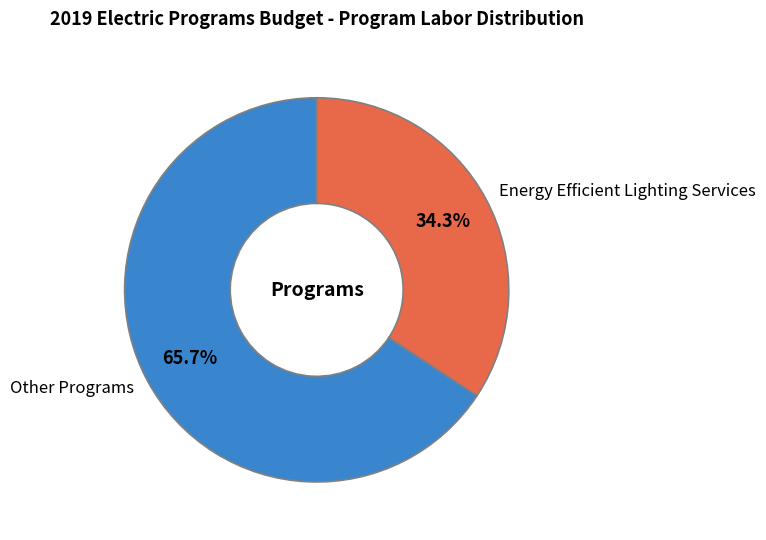

What portion of the pie excludes Energy Efficient Lighting Services?

65.7%